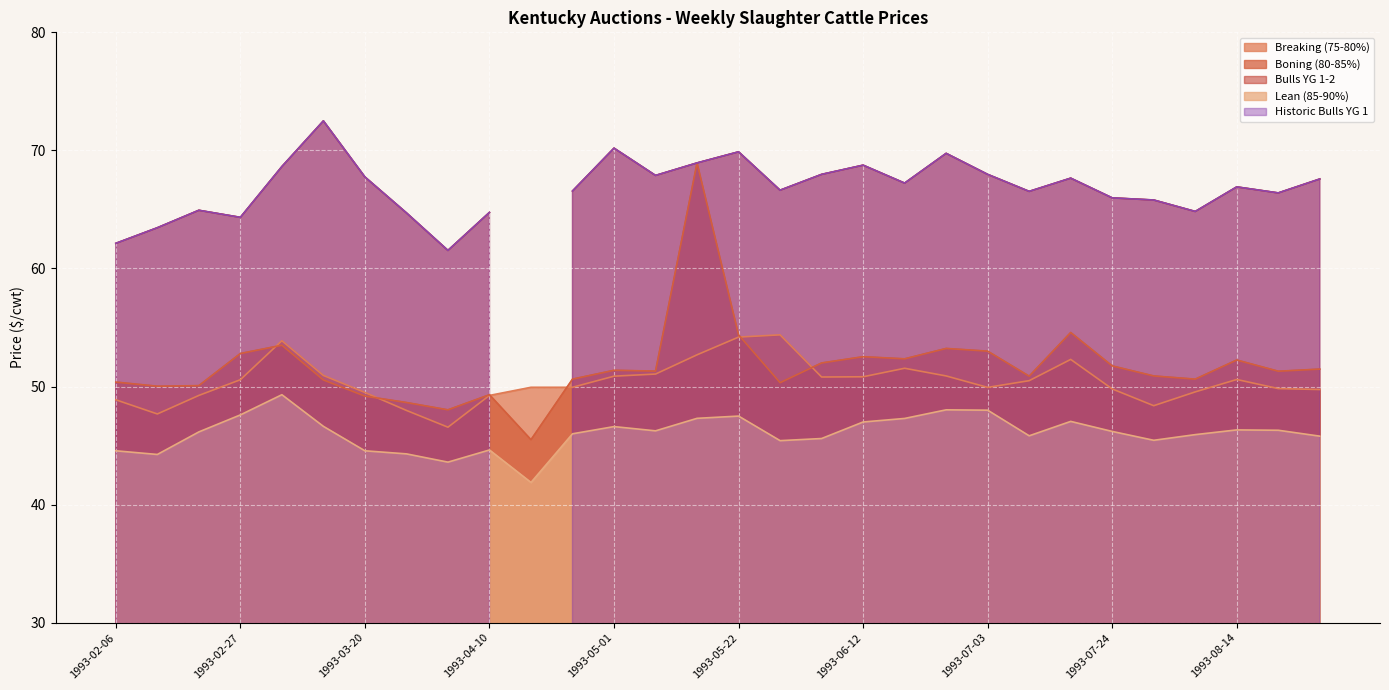

What is the maximum value for Lean (85-90%)?

49.3